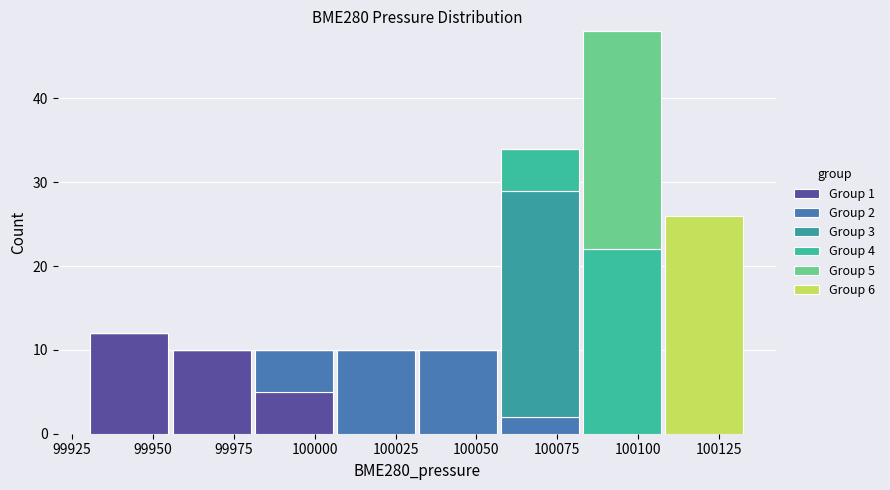

Which range on the x-axis has the tallest stacked bar (by total height)?

100080 to 100110